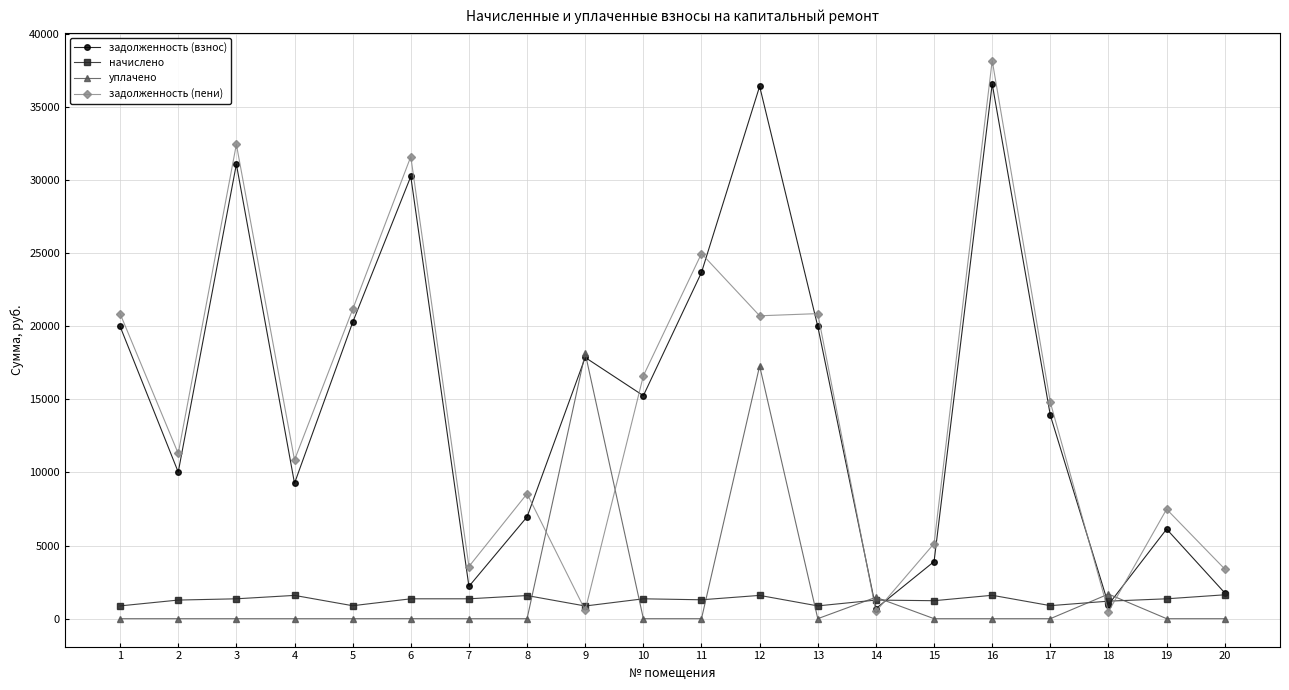

Which series has the largest range (max minus min)?

задолженность (пени)